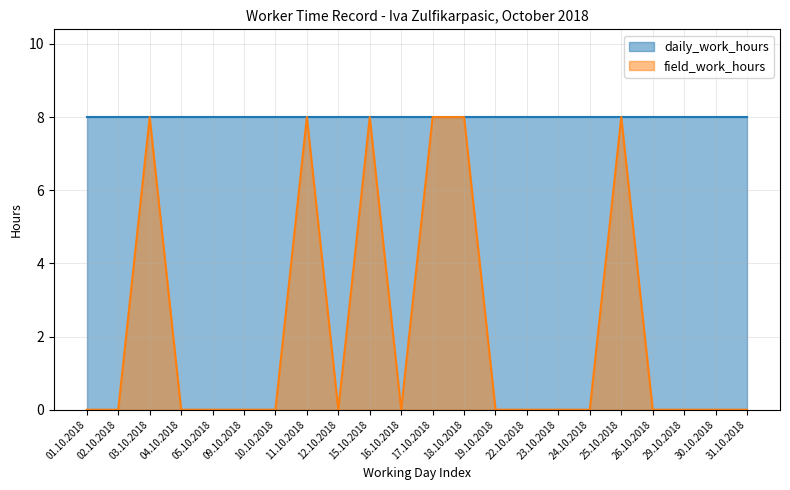

At which category does the chart reach its peak across all series?

03.10.2018